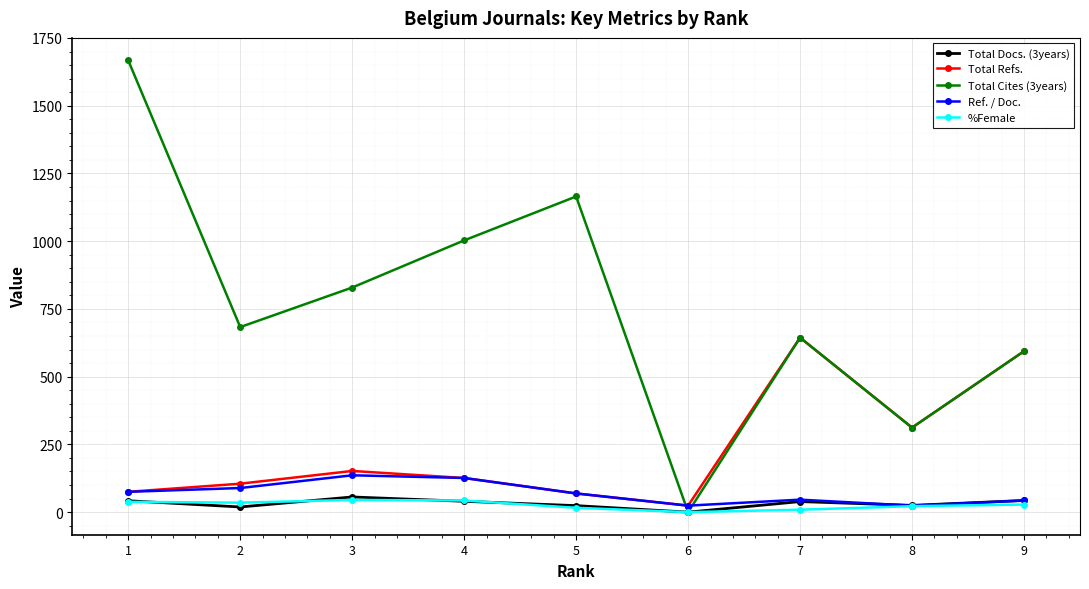

Which series has the widest spread of values?

Total Cites (3years)